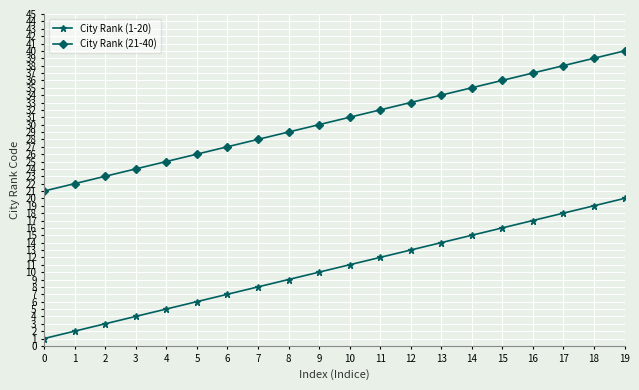

True or false: City Rank (21-40) and City Rank (1-20) intersect in this chart.

False